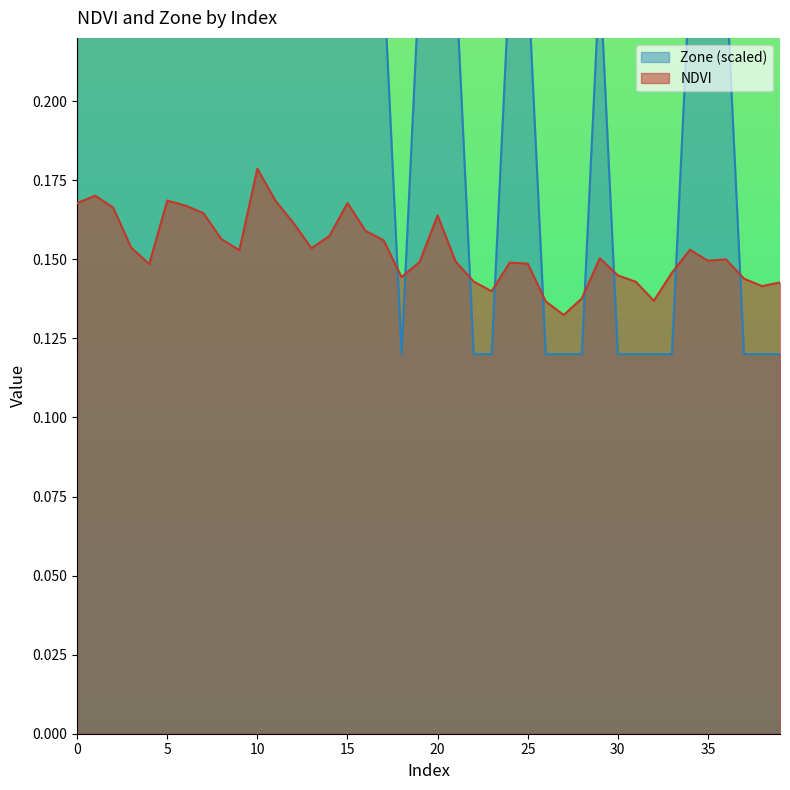

True or false: NDVI and Zone cross at least once.

True